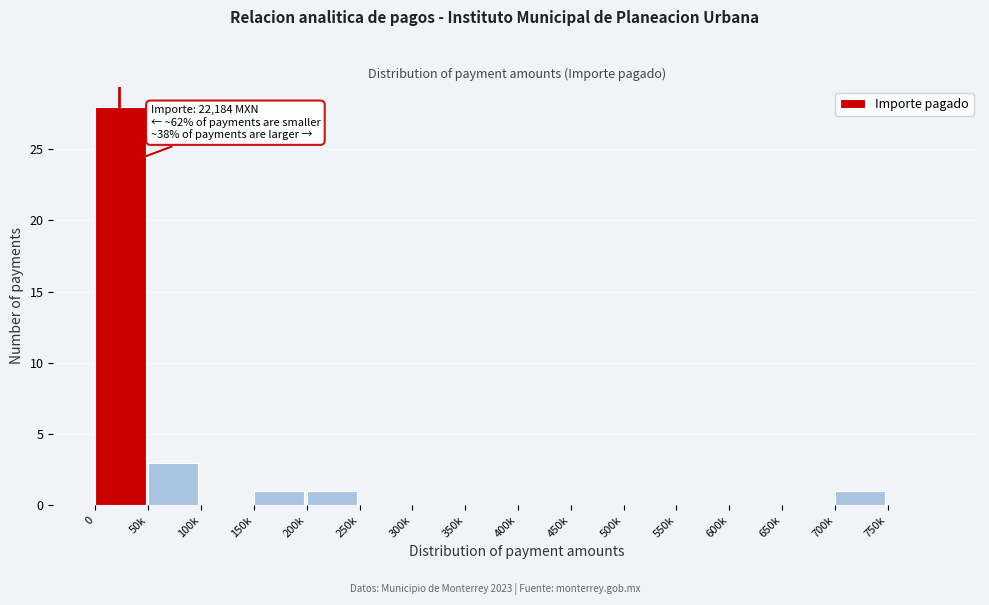

Reading left to right, extract all data points from this chart.

0=28	50k=3	100k=0	150k=1	200k=1	250k=0	300k=0	350k=0	400k=0	450k=0	500k=0	550k=0	600k=0	650k=0	700k=1	750k=0